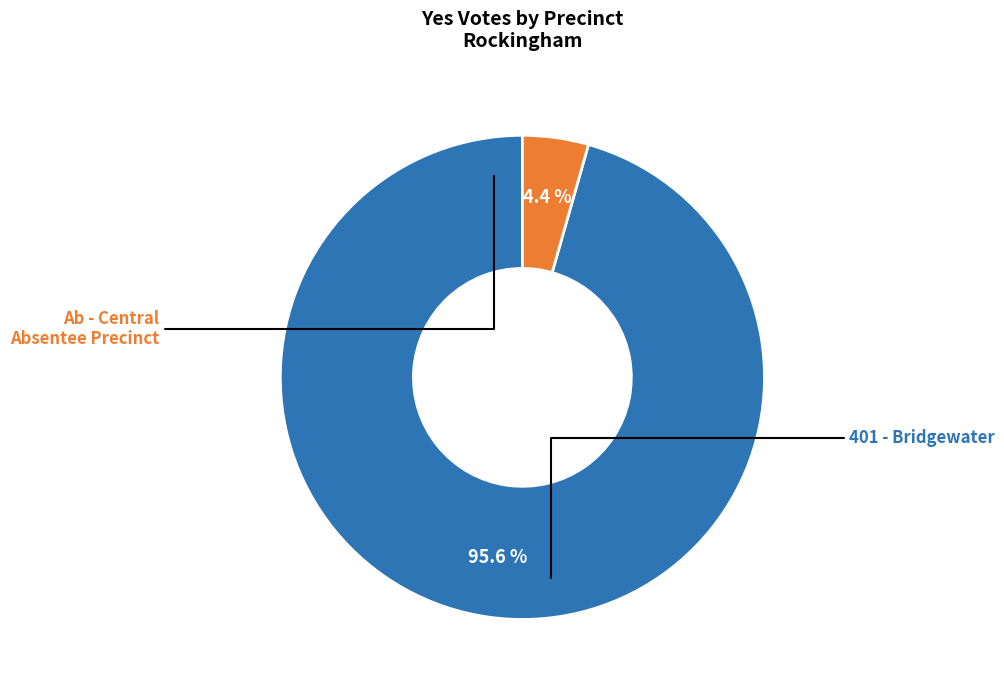

Is there any slice that represents more than half of the pie?

Yes